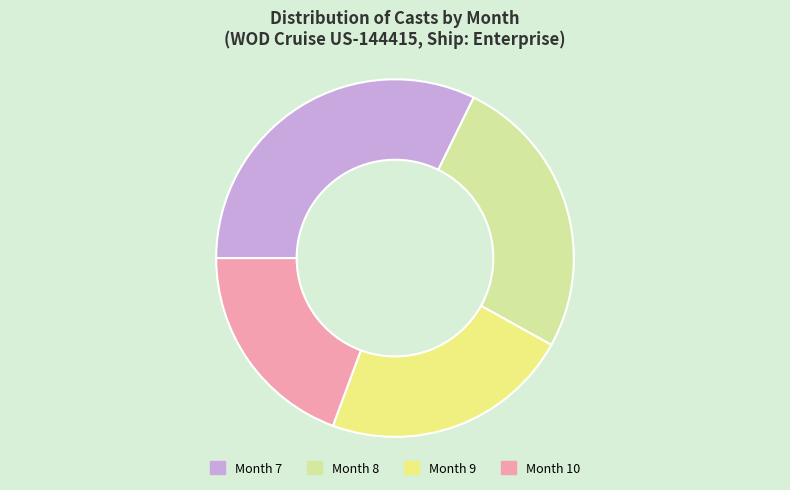

Rank the categories by value from lowest to highest.

Month 10, Month 9, Month 8, Month 7